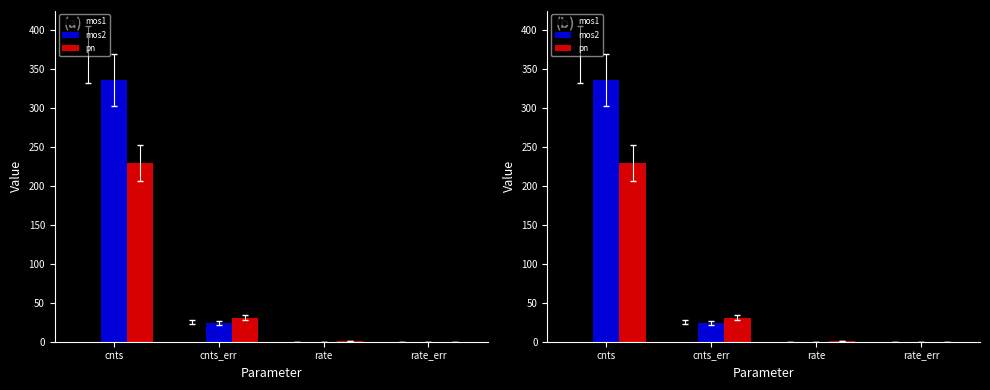

The value of pn at cnts_err is 30.8. True or false?

True